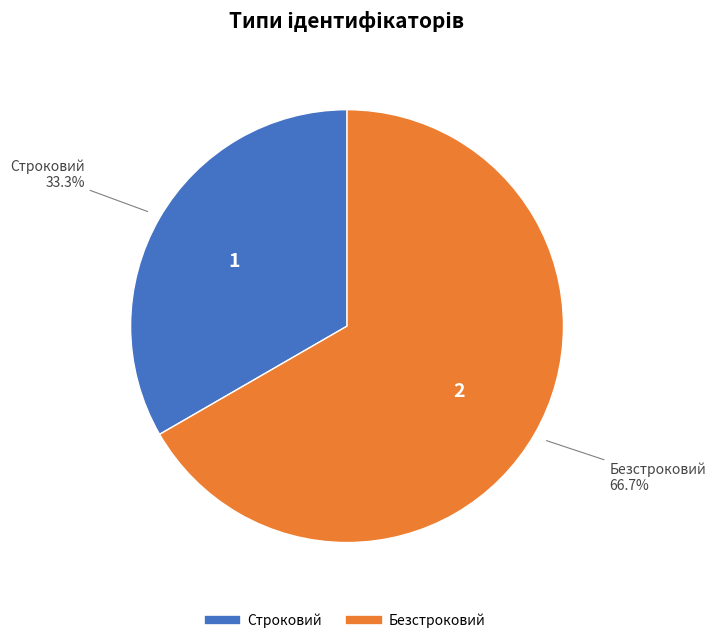

How many segments does this pie chart have?

2